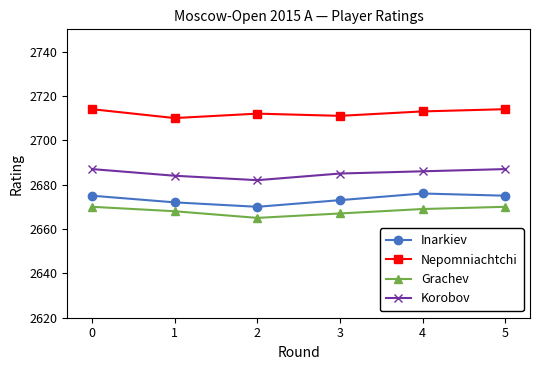

What is the value of the Inarkiev point at the 4th from the left?

2673